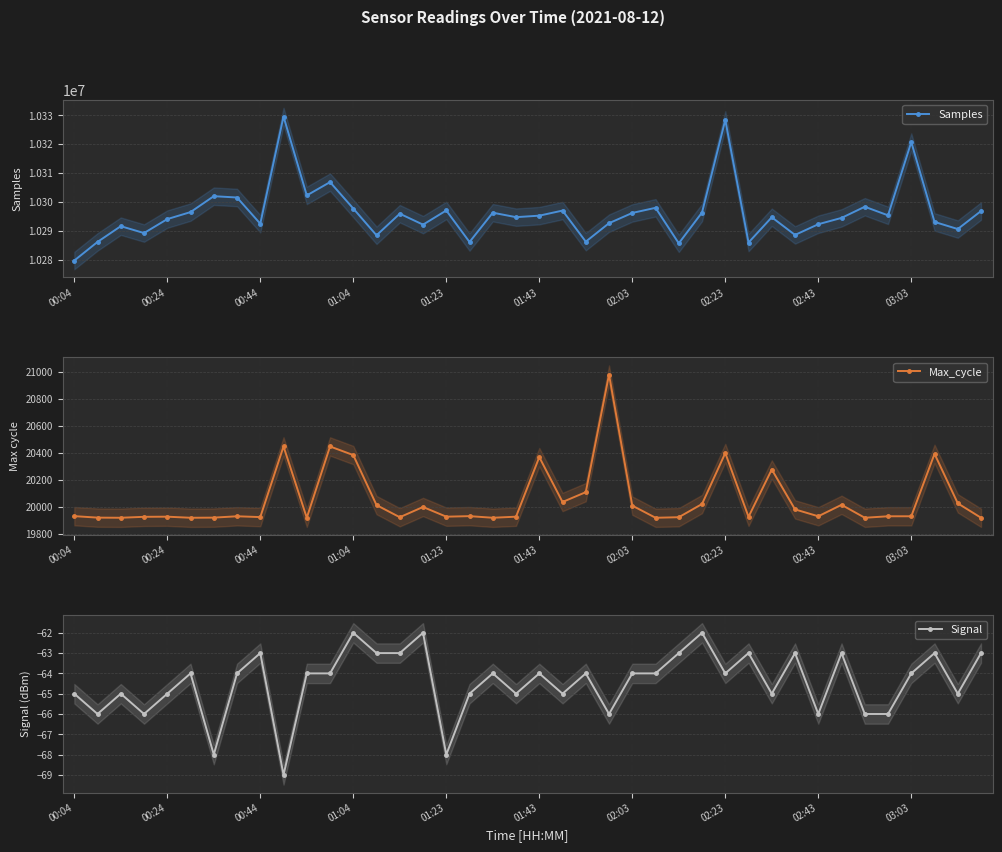

Reading right to left, extract all data points from this chart.

Samples: 10296820	10290582	10293049	10320720	10295331	10298310	10294441	10292247	10288539	10294665	10285901	10328400	10296306	10285632	10297939	10296161	10292609	10286213	10296984	10295218	10294700	10296247	10286088	10297022	10292105	10295900	10288413	10297691	10306845	10302233	10329585	10292431	10301512	10301966	10296456	10294025	10289190	10291573	10286118	10279657
Max_cycle: 19917	20024	20391	19928	19928	19917	20013	19928	19979	20275	19924	20397	20019	19921	19917	20007	20979	20107	20034	20367	19925	19917	19929	19925	19997	19921	20011	20382	20446	19917	20446	19922	19928	19918	19917	19925	19924	19917	19918	19929
Signal: -63	-65	-63	-64	-66	-66	-63	-66	-63	-65	-63	-64	-62	-63	-64	-64	-66	-64	-65	-64	-65	-64	-65	-68	-62	-63	-63	-62	-64	-64	-69	-63	-64	-68	-64	-65	-66	-65	-66	-65